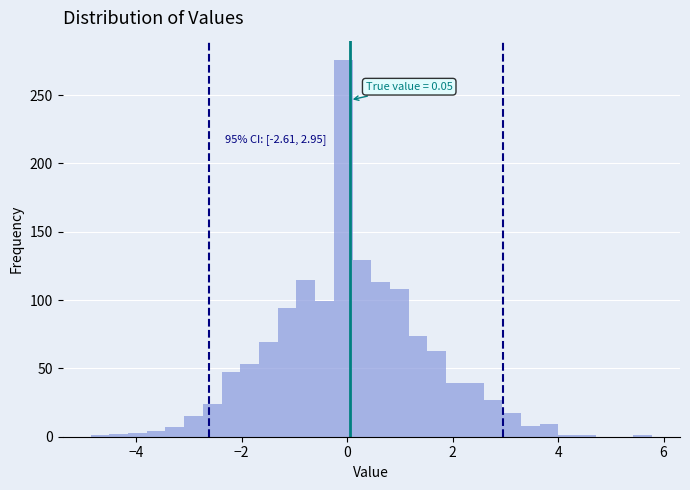

Around what value on the x-axis is the tallest bar? Give the approximate position of its centre, as read against the axis.

0.0